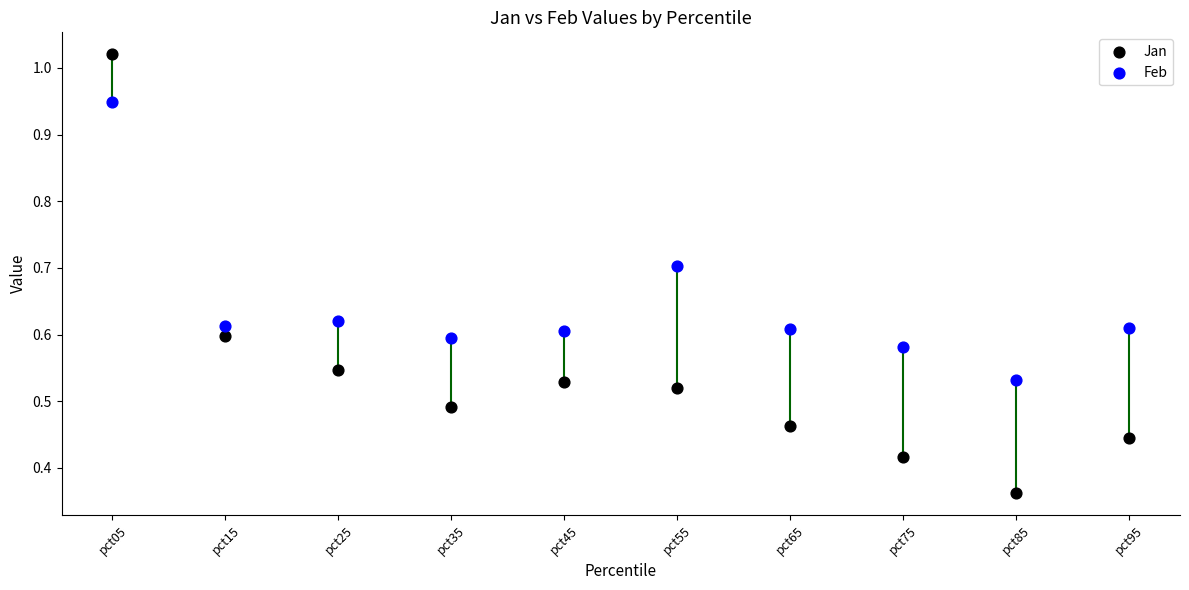

Across all data points, what is the range of Y values (max minus min)?

0.7